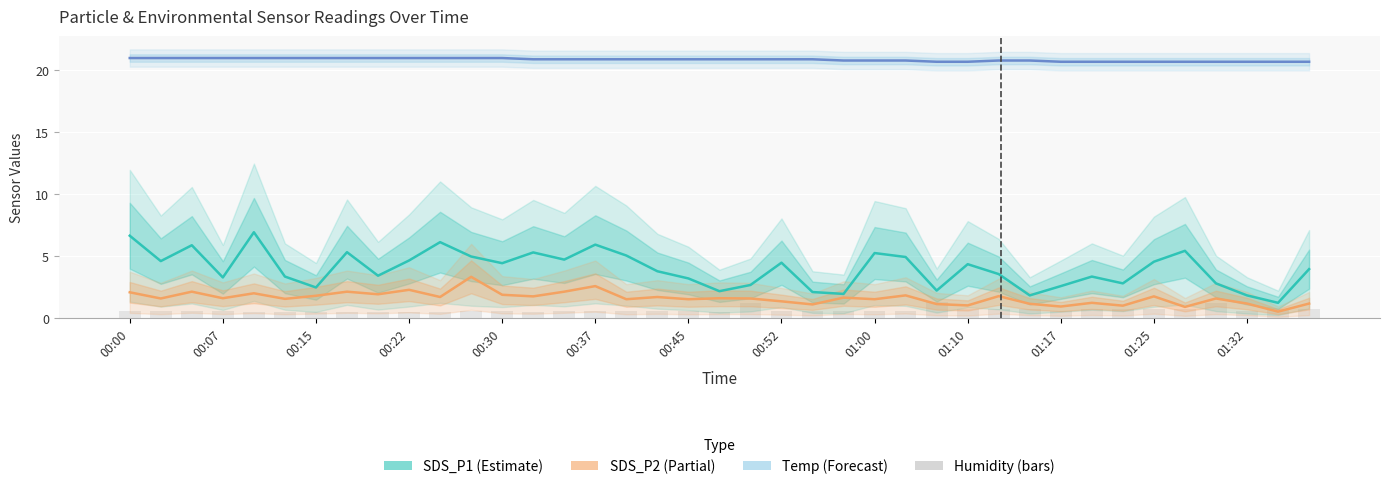

The Temp (°C) series shows 36.3 at 01:17. True or false?

False